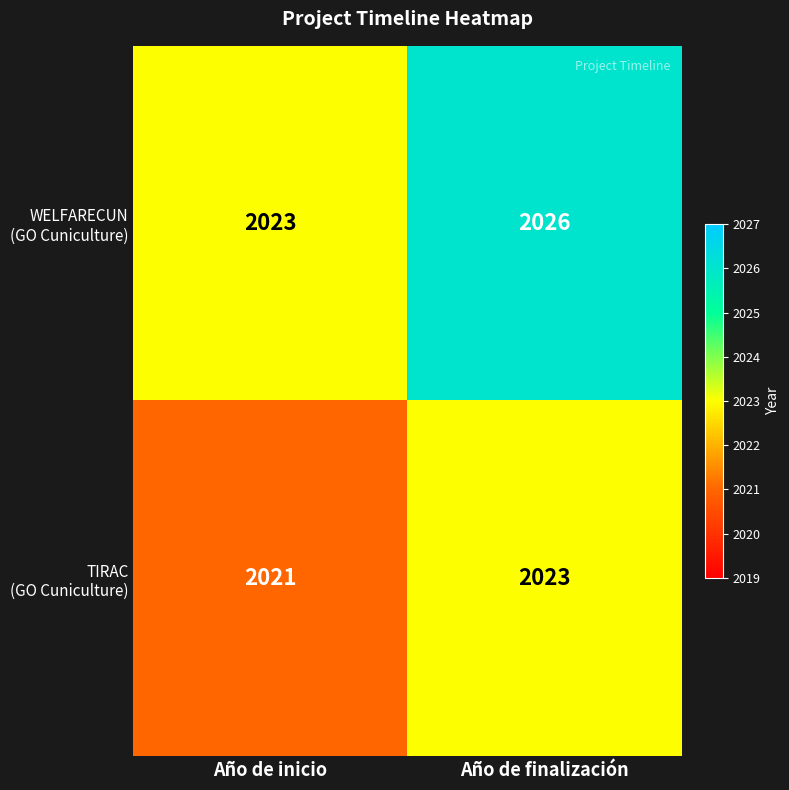

At which category is the sum across all series the highest?

Año de finalización